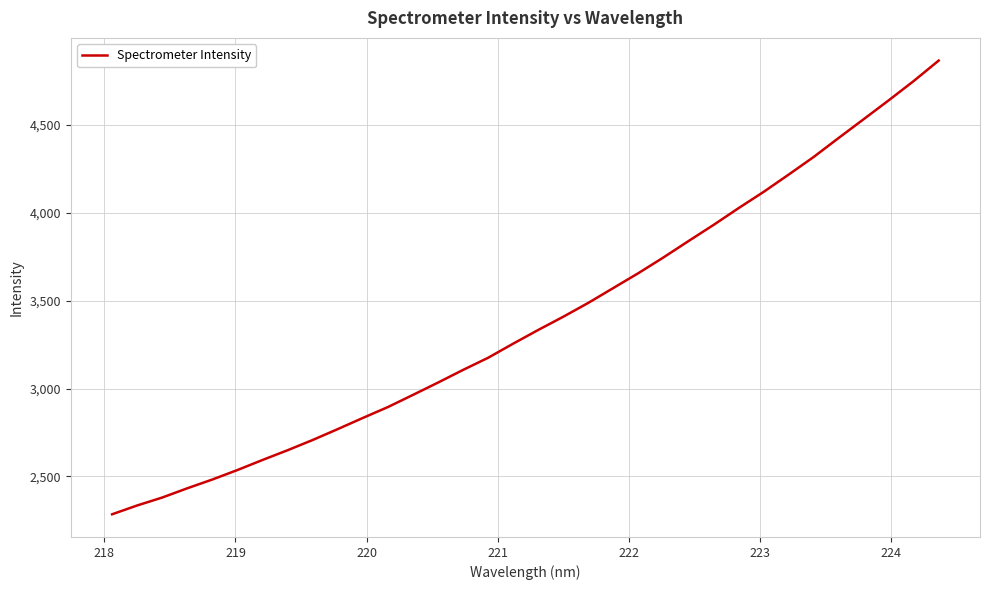

What is the greatest value displayed?

4866.6